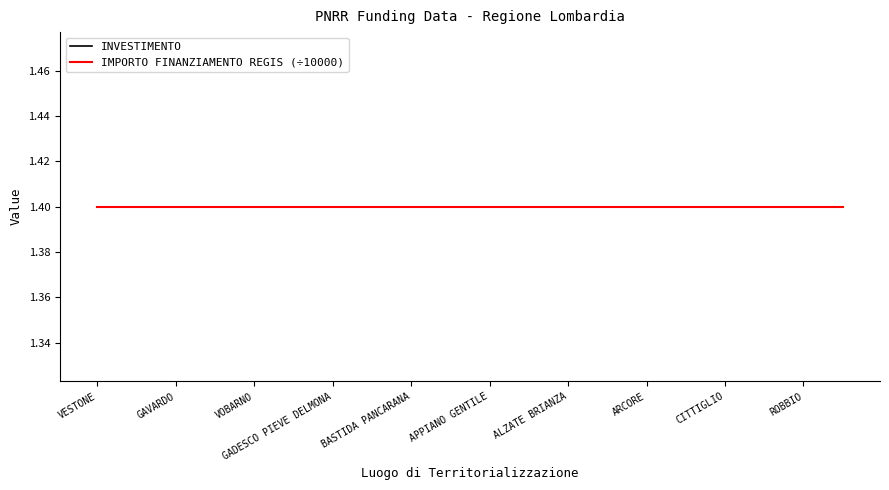

True or false: INVESTIMENTO and IMPORTO FINANZIAMENTO REGIS intersect in this chart.

False